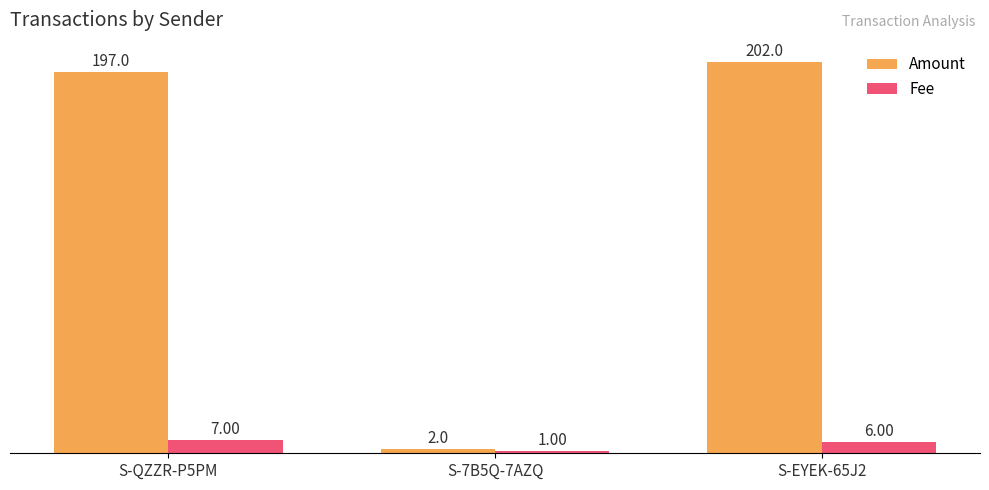

How many data points in Fee are less than 6?

1